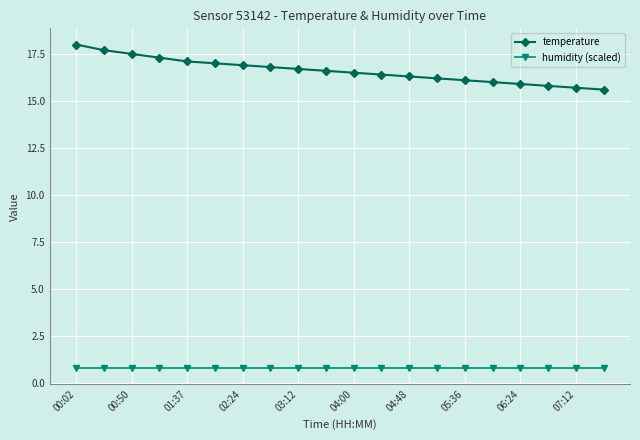

What is the average value of the humidity (scaled) series?

0.8